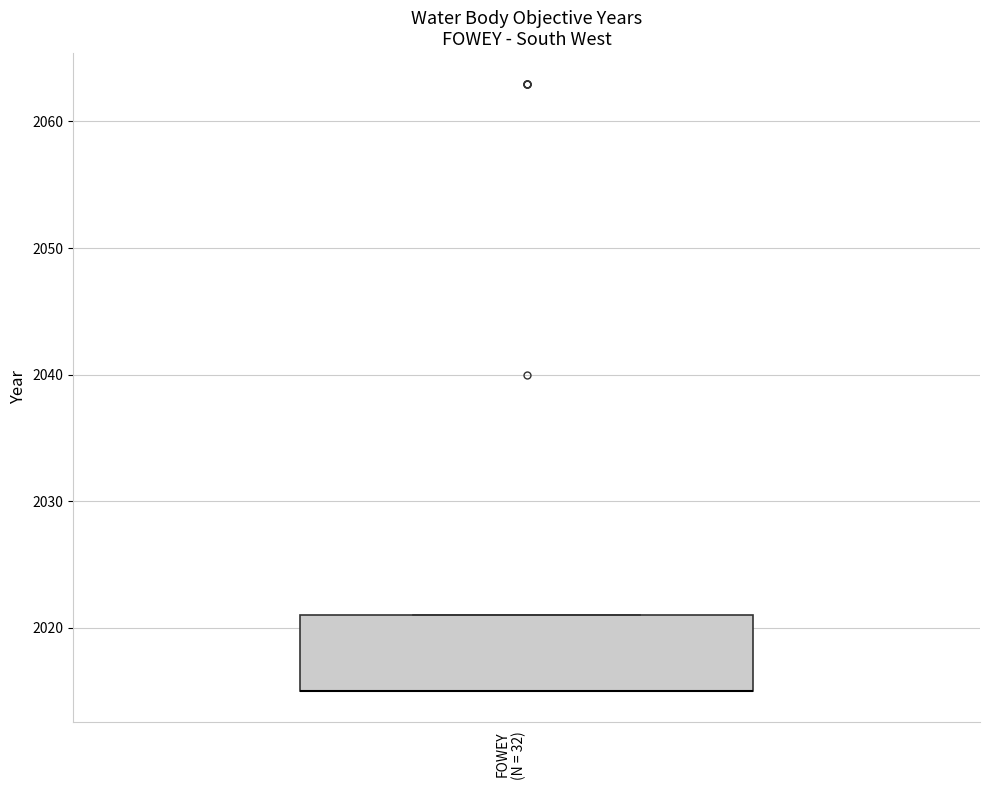

Where is the upper edge of the box for FOWEY (N = 32) on the y-axis? The values are not printed on the chart, so give them approximately, as read against the axis.

2021